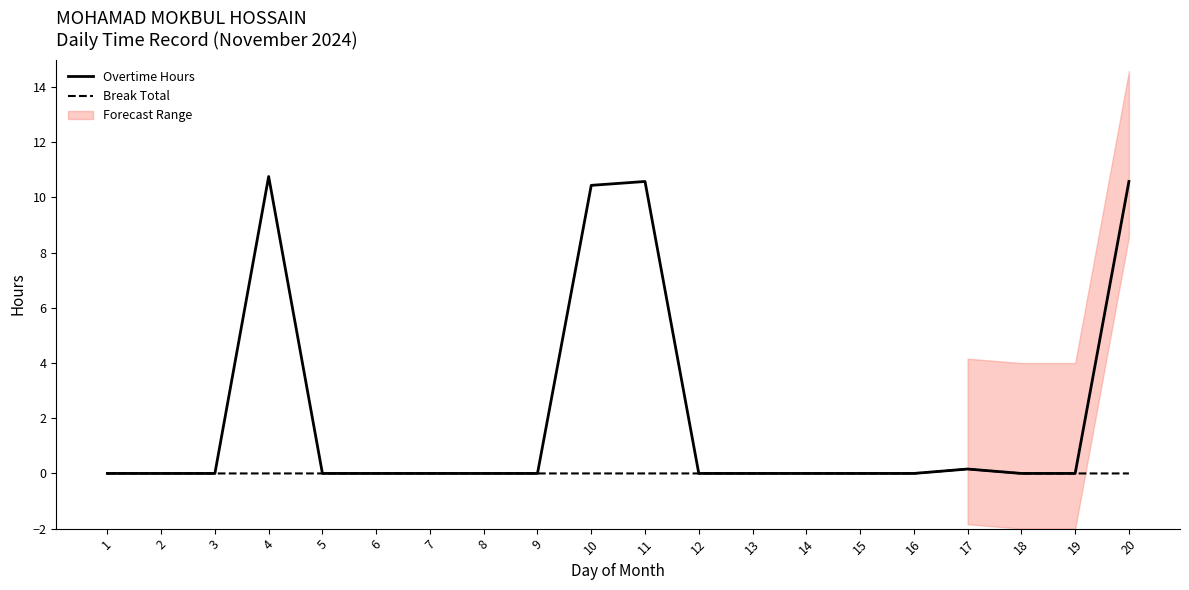

True or false: Break Total and Overtime Hours intersect in this chart.

False